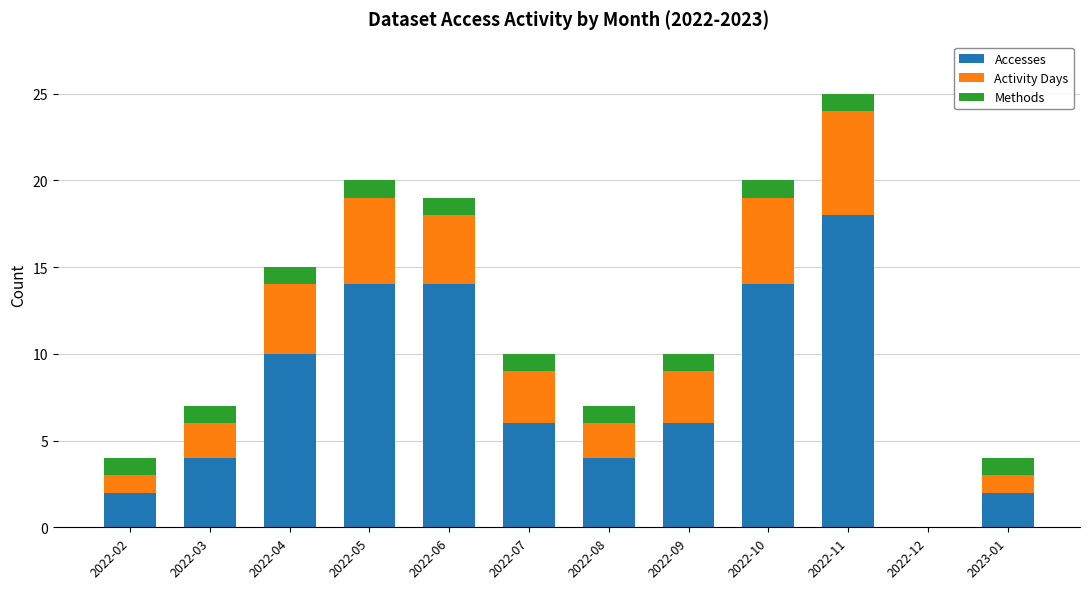

The value of Accesses at 2022-06 is 14. True or false?

True